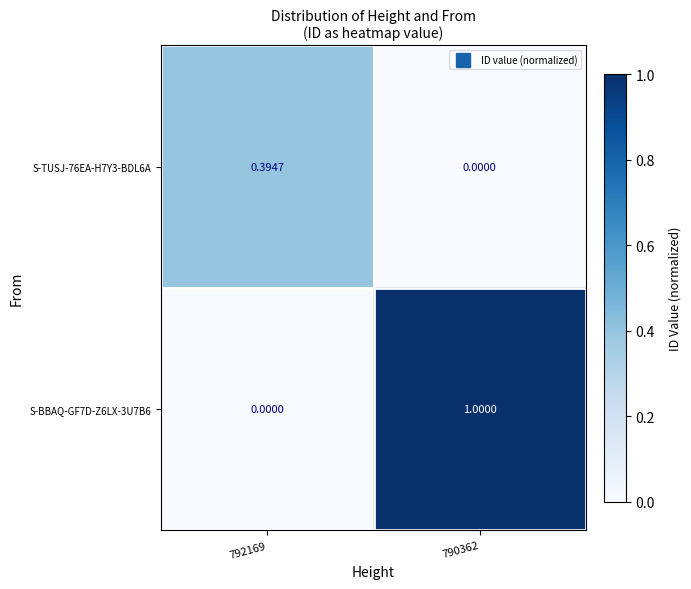

At which category is the sum across all series the highest?

790362